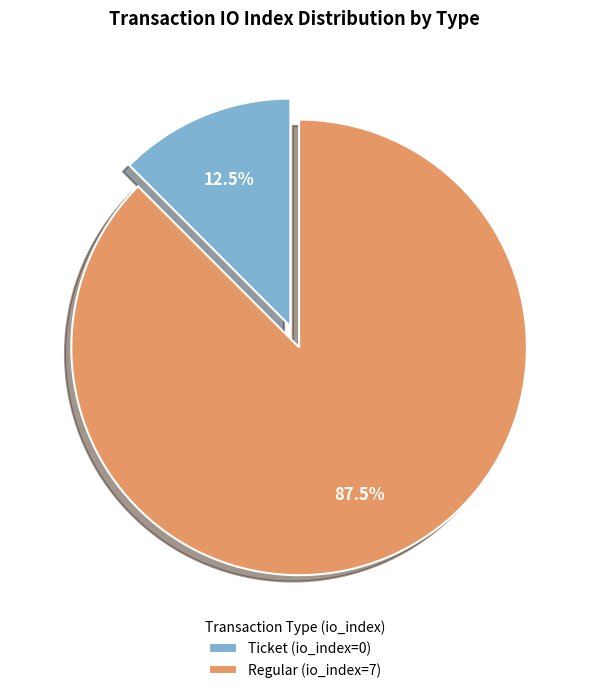

Between Ticket (io_index=0) and Regular (io_index=7), which is larger?

Regular (io_index=7)